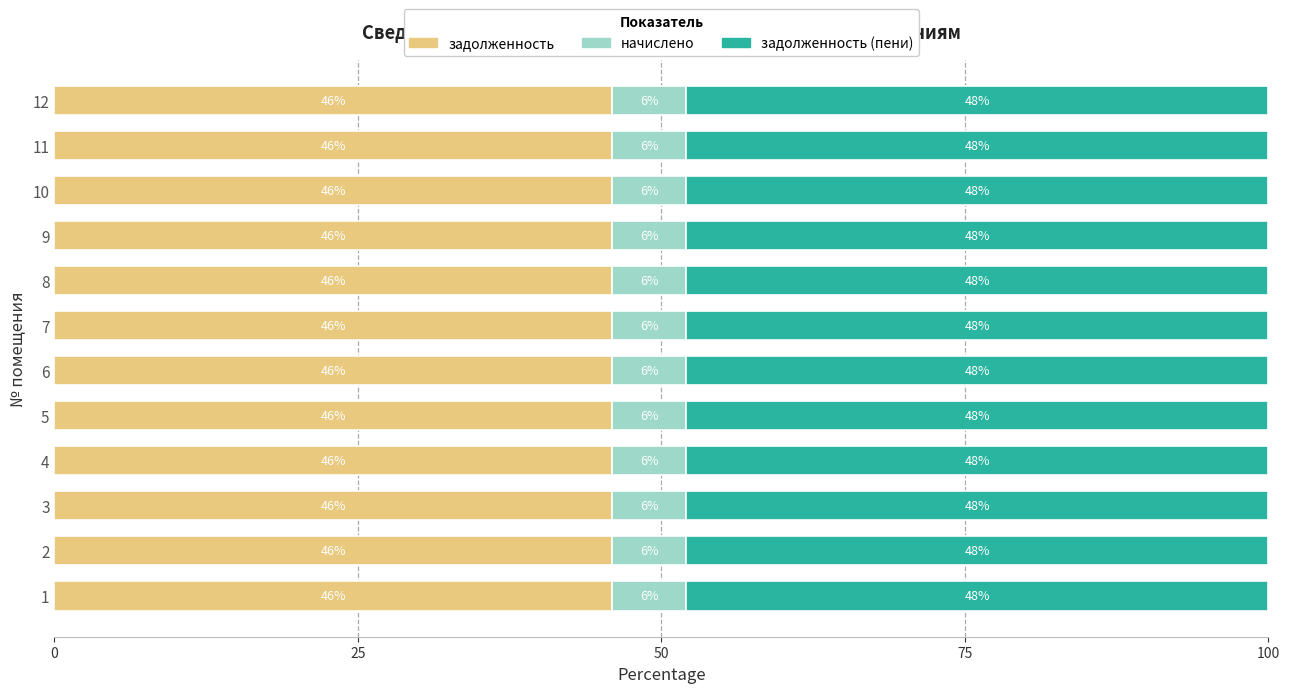

The value of задолженность at 12 is 45.9. True or false?

True